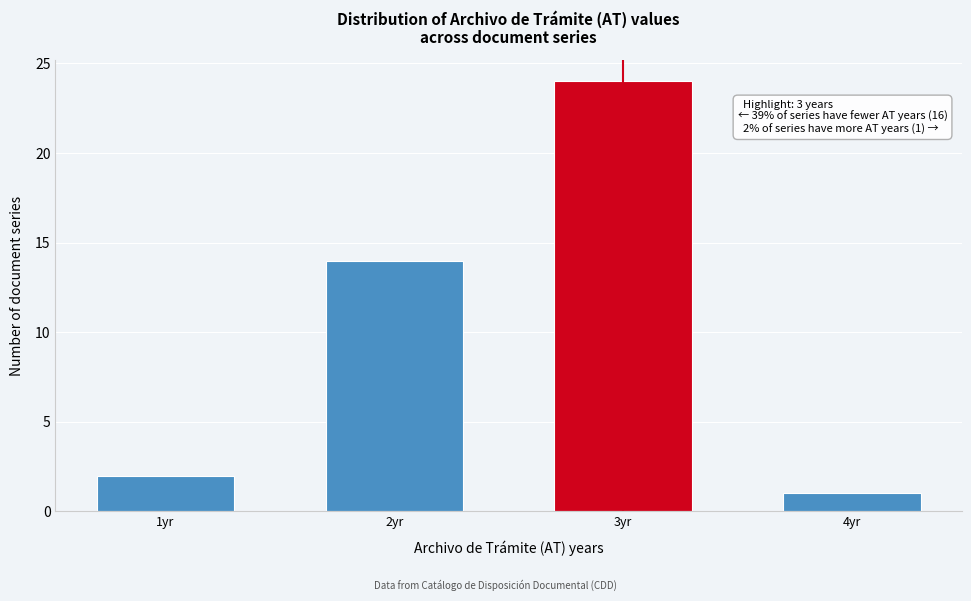

Reading left to right, list all the values displayed in this chart.

1yr=2	2yr=14	3yr=24	4yr=1